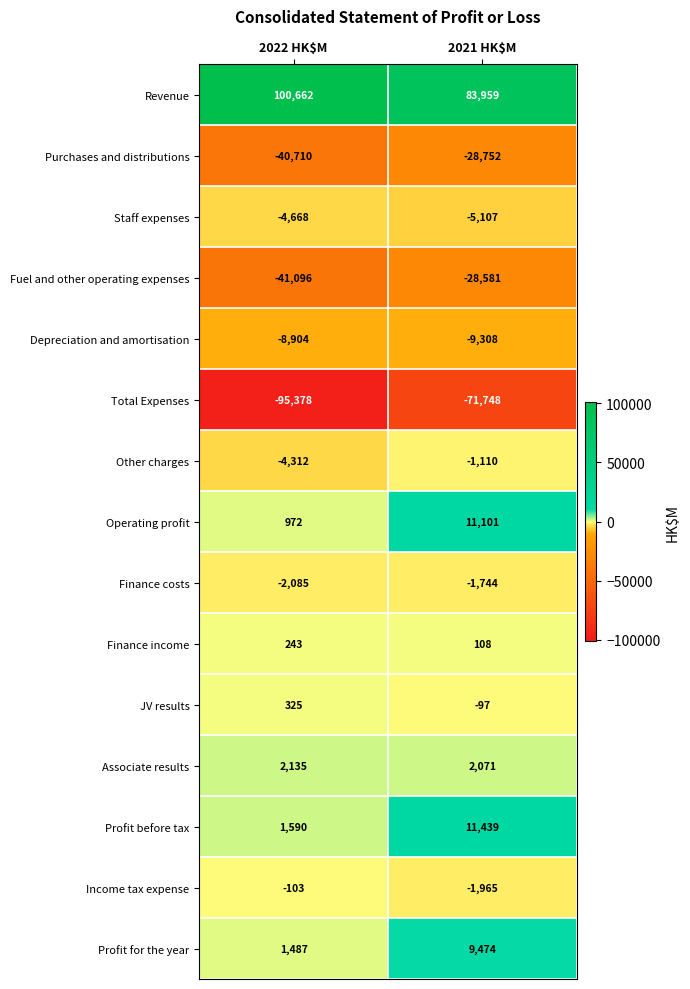

What is the difference between the maximum and minimum values in the Profit for the year series?

7987